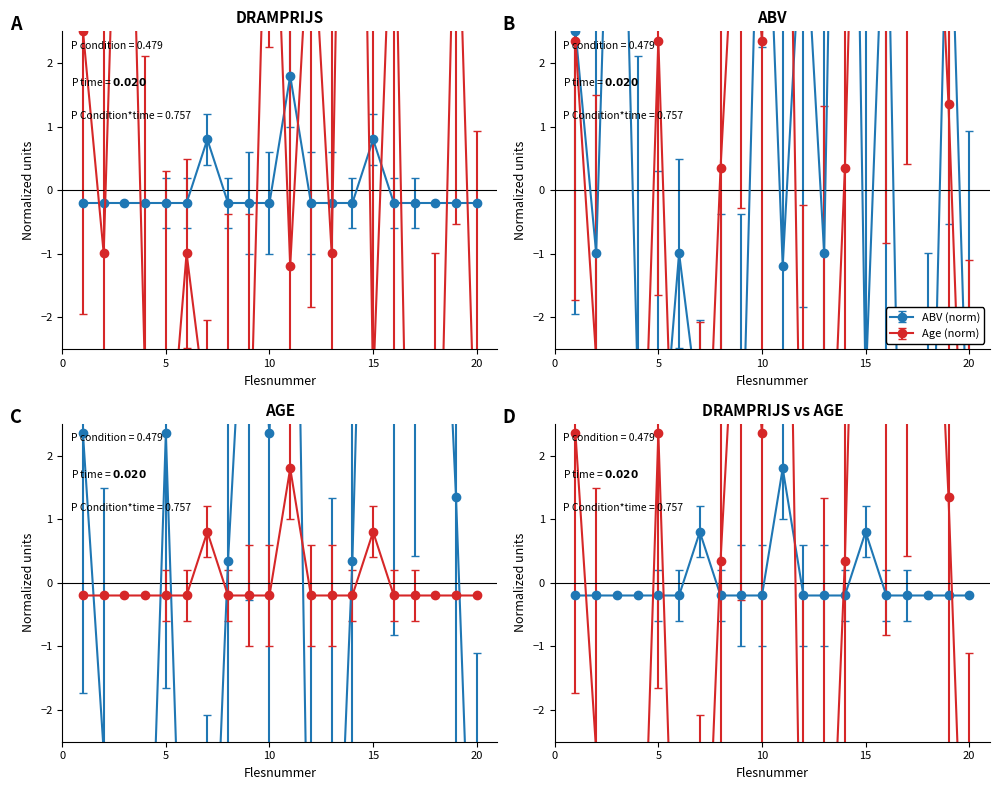

Count the number of categories in the chart.

20